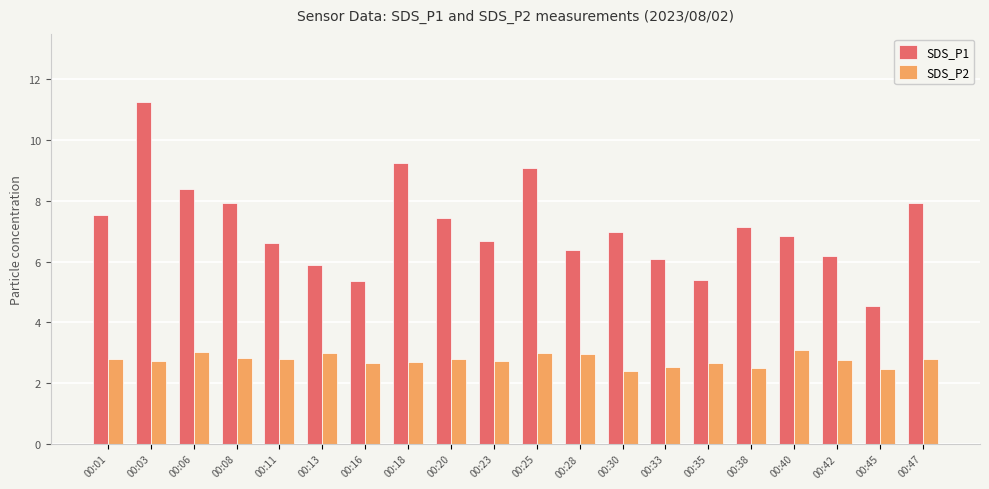

What is the difference between the maximum and minimum values in the SDS_P1 series?

6.7